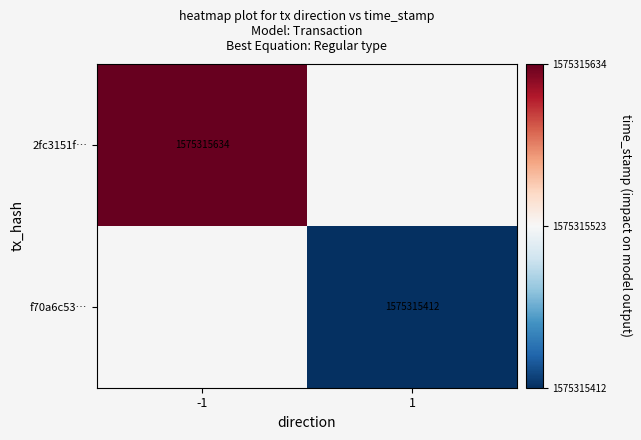

List the series in order of their peak value, highest first.

2fc3151fea1eeddac49f20b3cbe83c84df73872, f70a6c533ccf5deb374a323a997415ae202bced